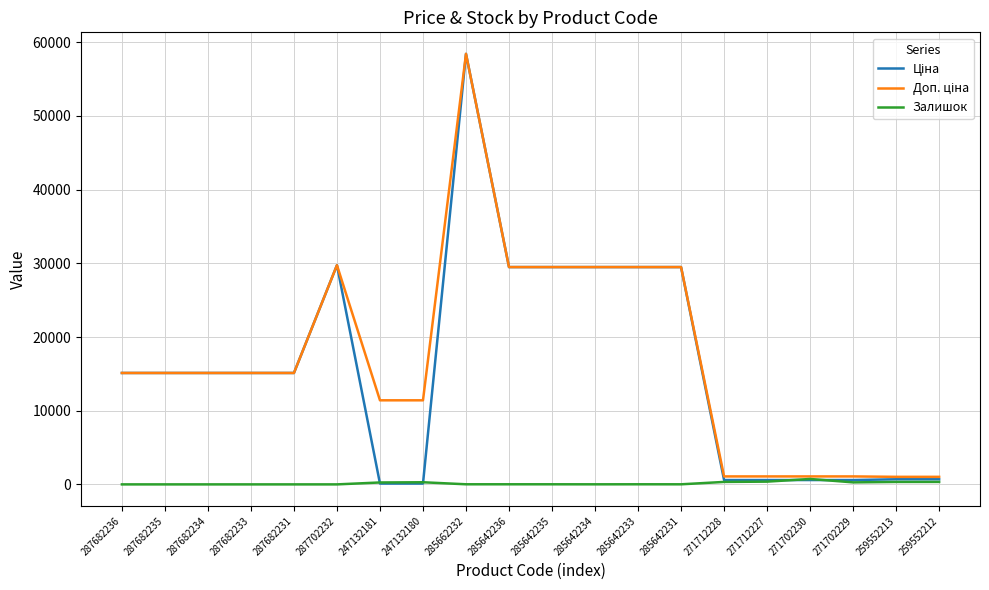

What is the difference between the highest and lowest values at 287682233?

15120.0